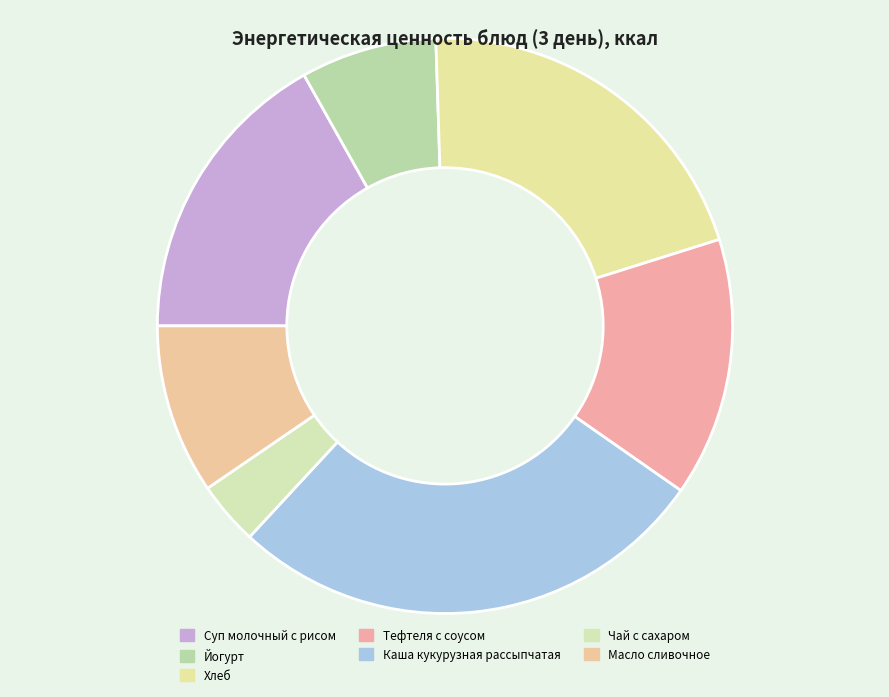

How many segments does this pie chart have?

7